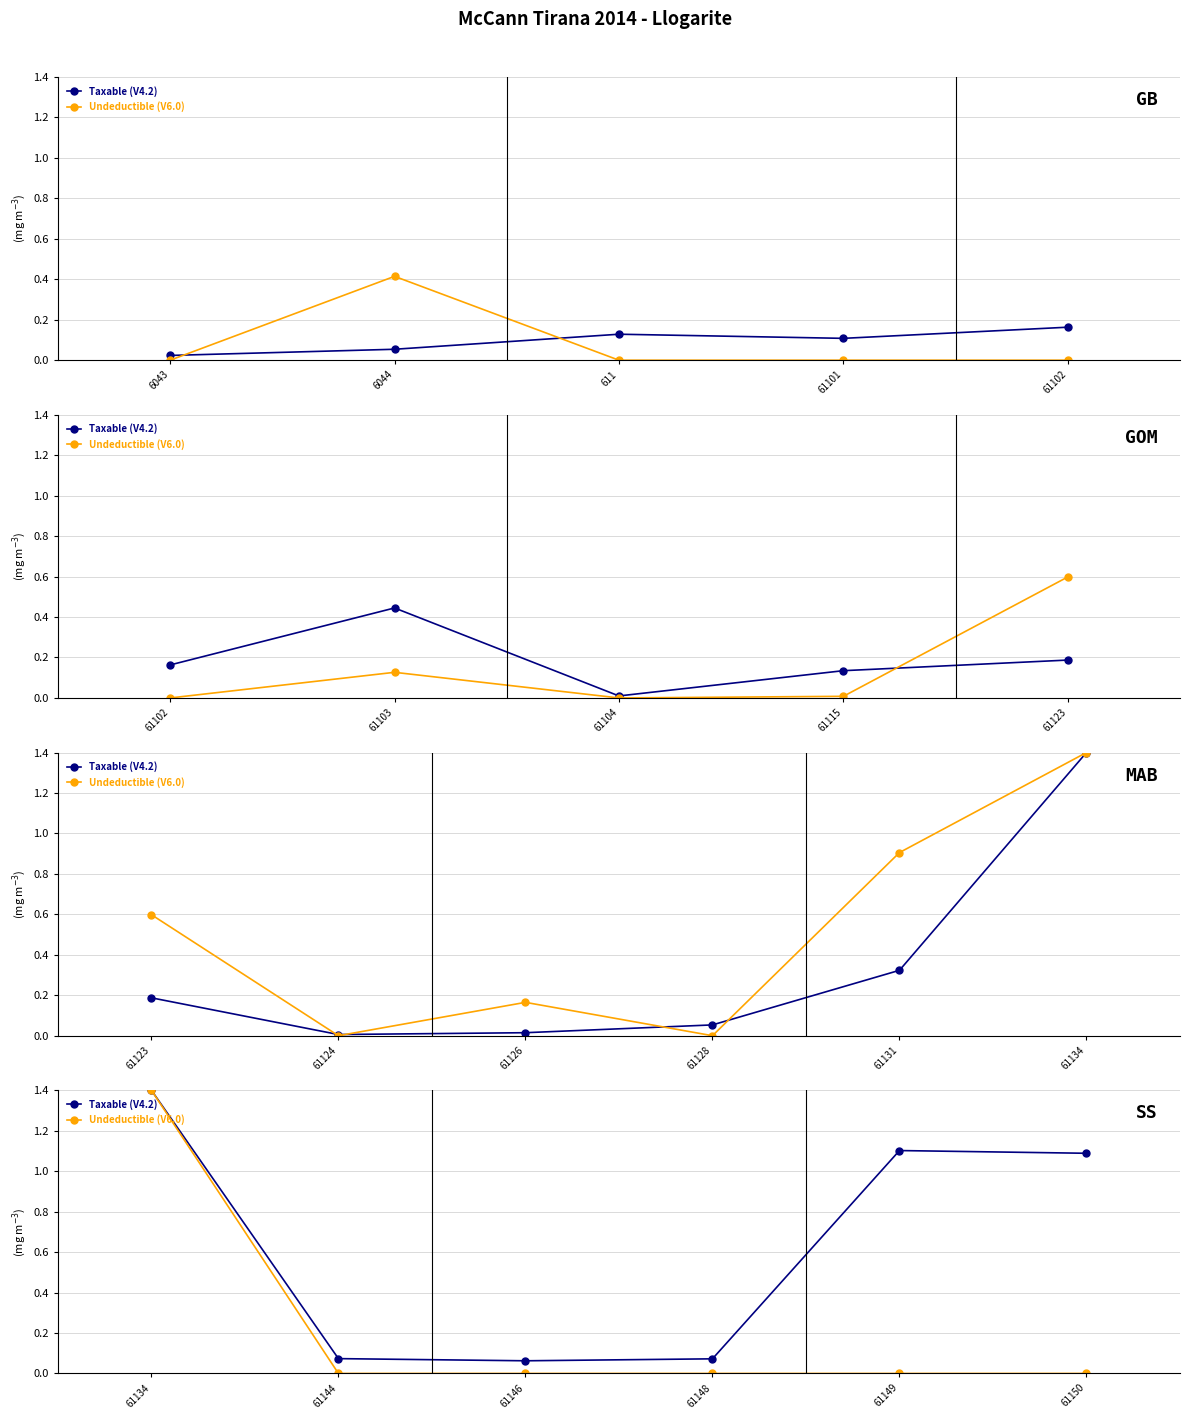

True or false: Undeductible (V6.0) and Taxable (V4.2) intersect in this chart.

False